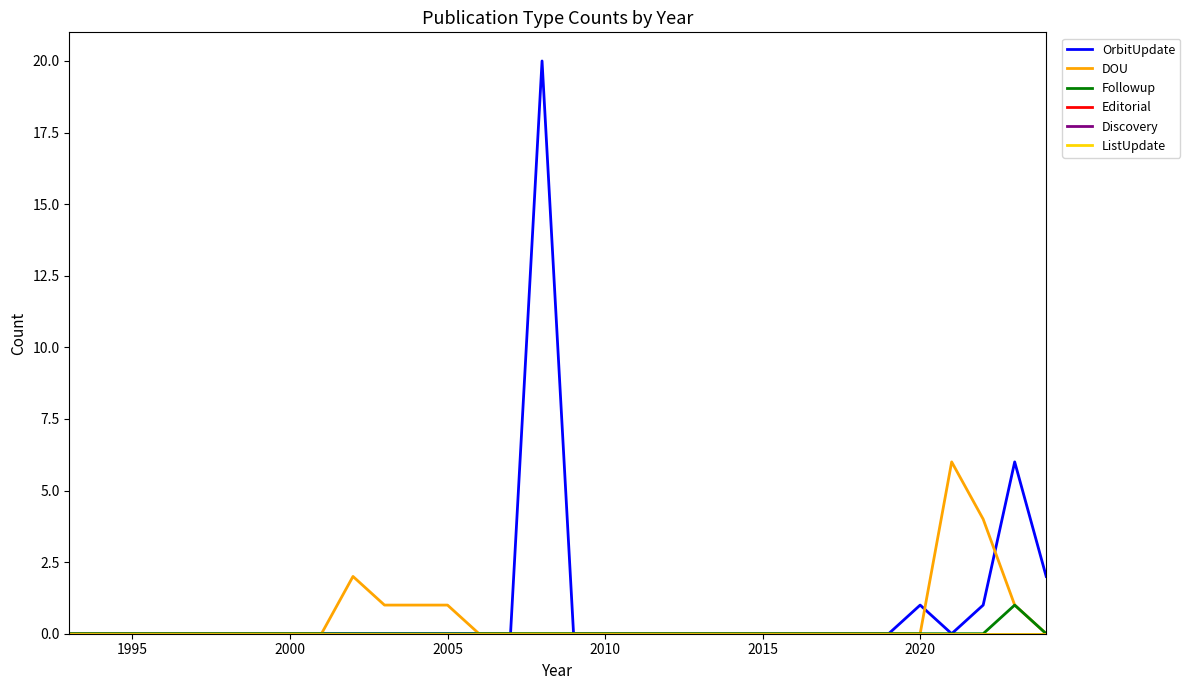

At how many categories does at least one series exceed 19?

1